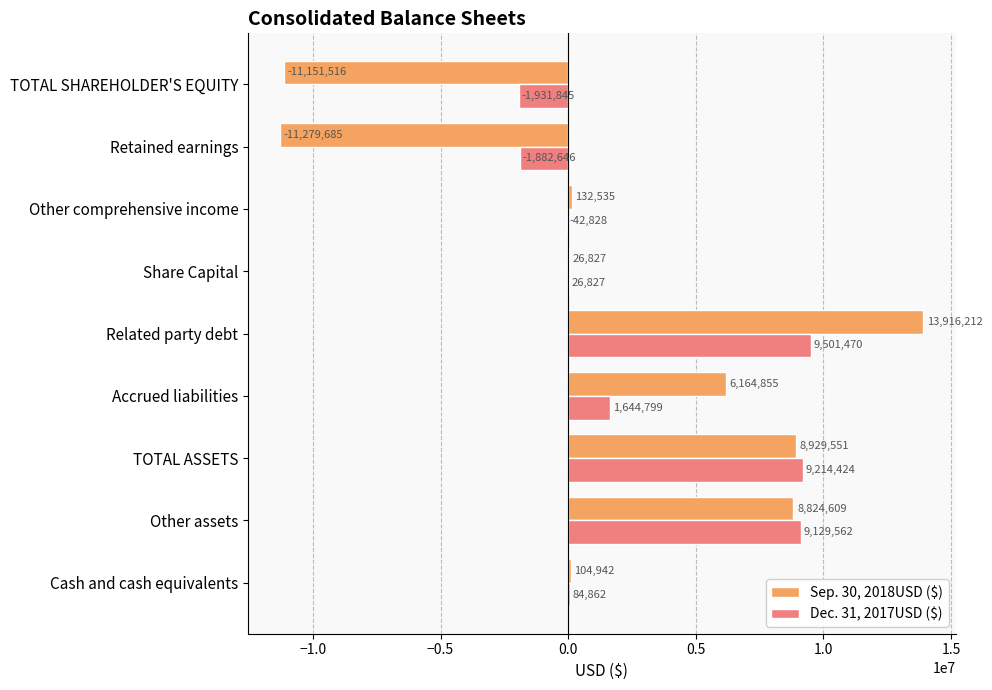

True or false: Sep. 30, 2018USD ($) has a value of 13916212 at Related party debt.

True